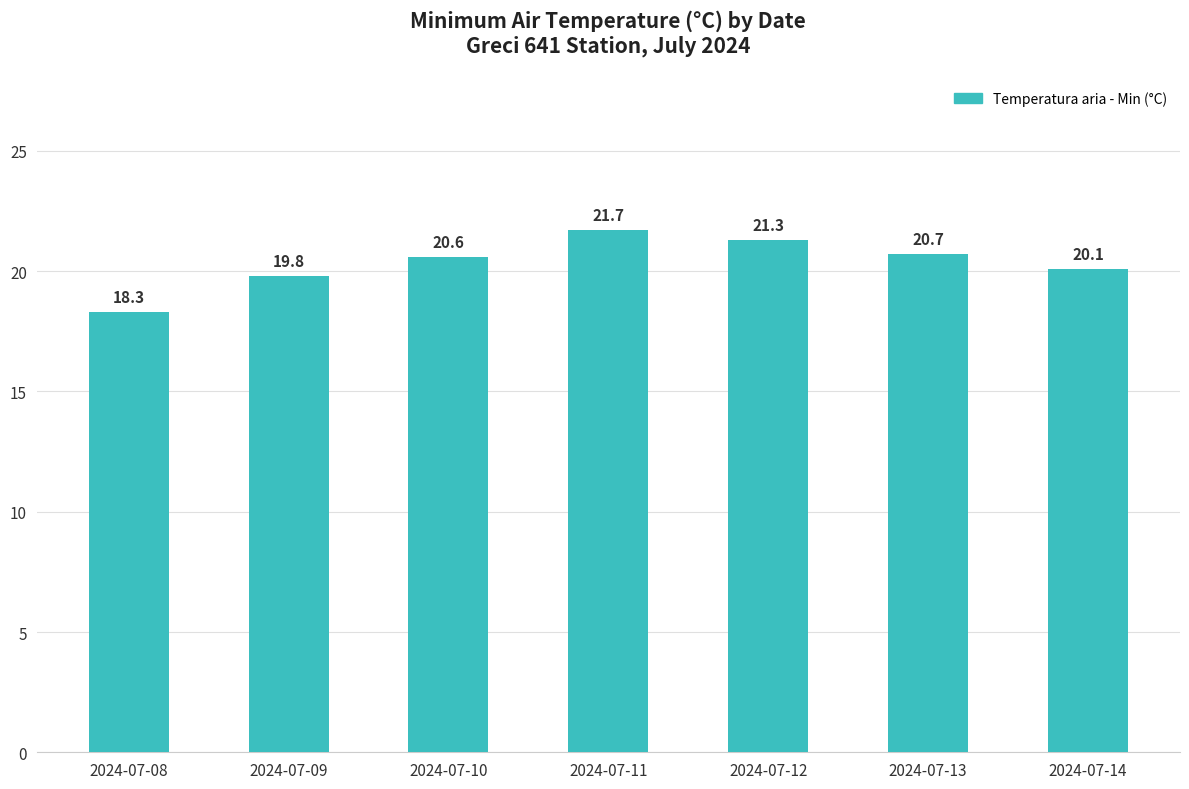

What is the greatest value displayed?

21.7